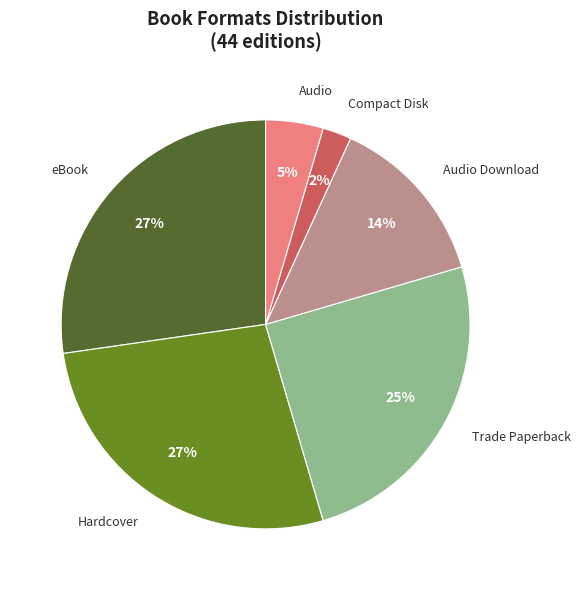

To the nearest percent, what percentage of the pie is Trade Paperback?

25%